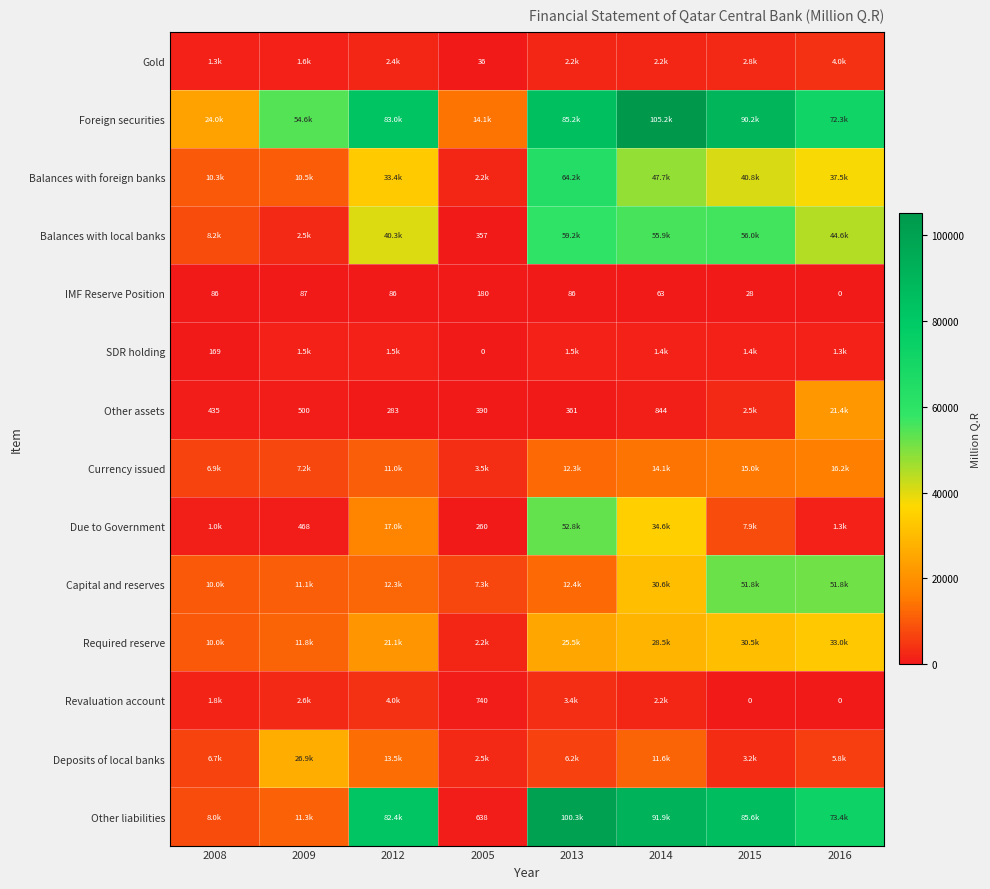

What is the average value of the Currency issued series?

10774.6